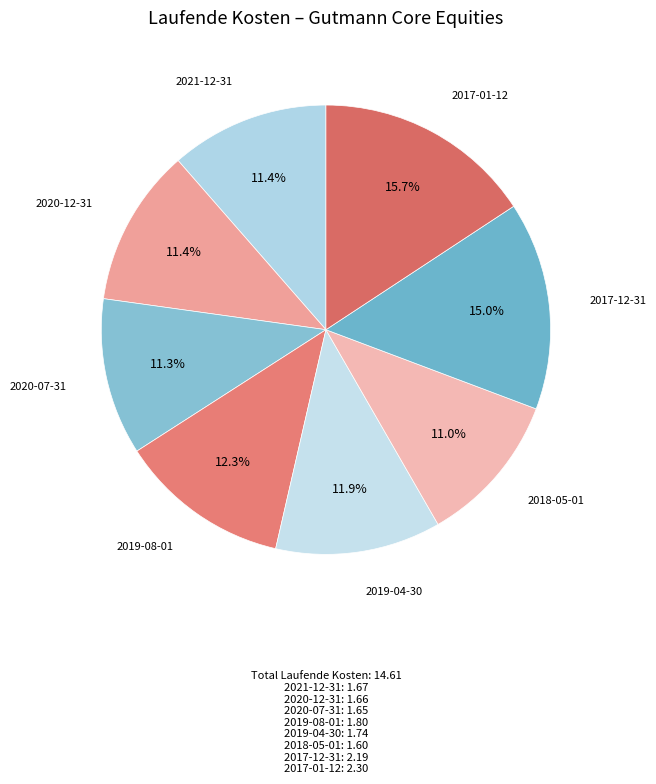

Count the number of slices in the pie.

8